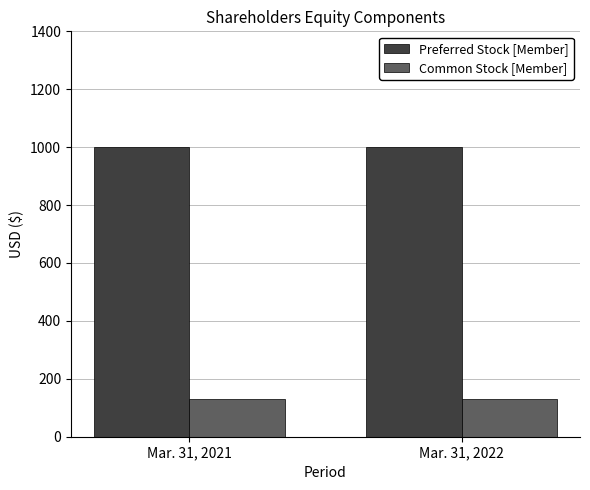

What is the average value of the Preferred Stock [Member] series?

1000